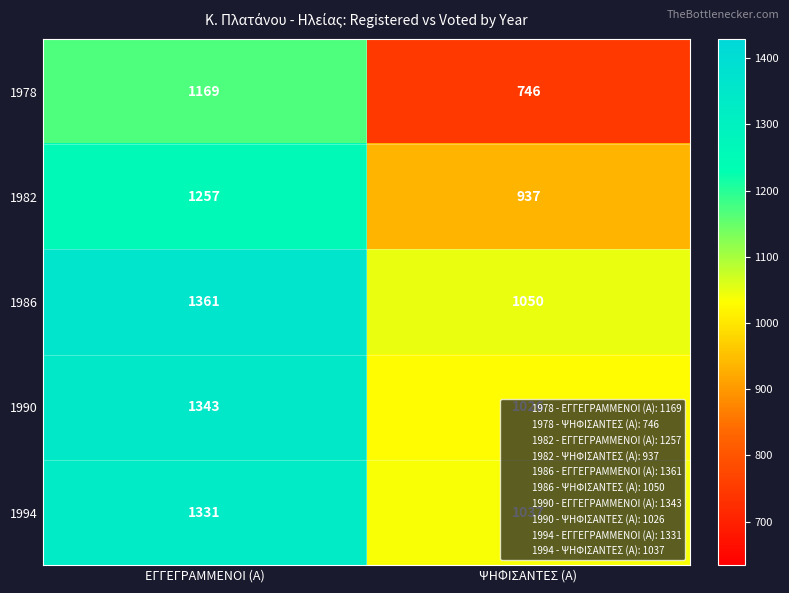

At how many categories does at least one series exceed 784?

2